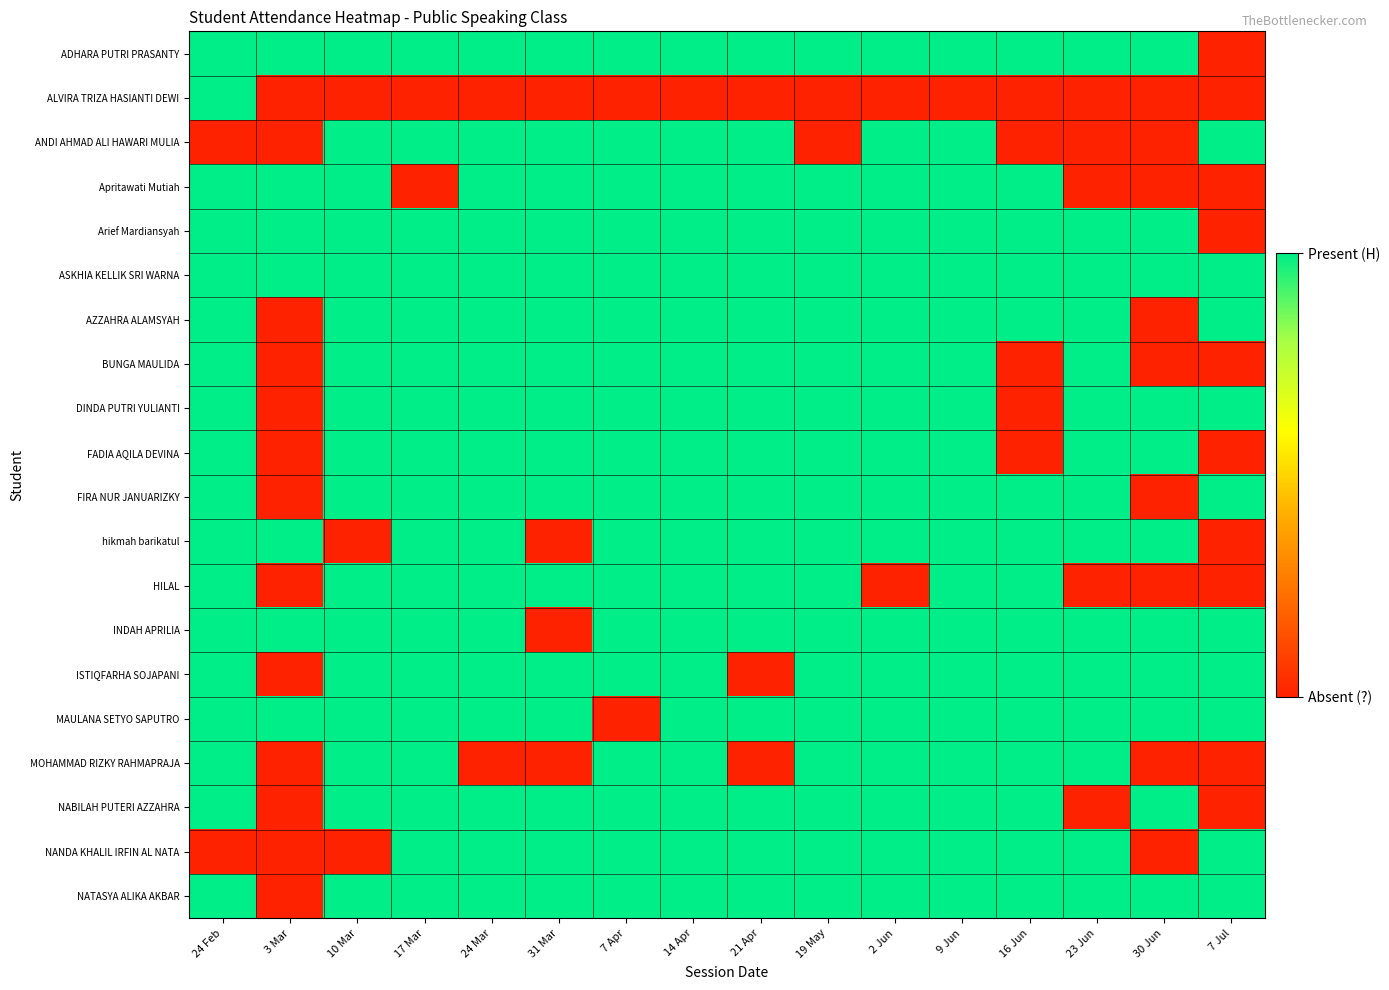

Reading left to right, extract all data points from this chart.

ADHARA PUTRI PRASANTY: 24 Feb=1	3 Mar=1	10 Mar=1	17 Mar=1	24 Mar=1	31 Mar=1	7 Apr=1	14 Apr=1	21 Apr=1	19 May=1	2 Jun=1	9 Jun=1	16 Jun=1	23 Jun=1	30 Jun=1	7 Jul=0
ALVIRA TRIZA HASIANTI DEWI: 24 Feb=1	3 Mar=0	10 Mar=0	17 Mar=0	24 Mar=0	31 Mar=0	7 Apr=0	14 Apr=0	21 Apr=0	19 May=0	2 Jun=0	9 Jun=0	16 Jun=0	23 Jun=0	30 Jun=0	7 Jul=0
ANDI AHMAD ALI HAWARI MULIA: 24 Feb=0	3 Mar=0	10 Mar=1	17 Mar=1	24 Mar=1	31 Mar=1	7 Apr=1	14 Apr=1	21 Apr=1	19 May=0	2 Jun=1	9 Jun=1	16 Jun=0	23 Jun=0	30 Jun=0	7 Jul=1
Apritawati Mutiah: 24 Feb=1	3 Mar=1	10 Mar=1	17 Mar=0	24 Mar=1	31 Mar=1	7 Apr=1	14 Apr=1	21 Apr=1	19 May=1	2 Jun=1	9 Jun=1	16 Jun=1	23 Jun=0	30 Jun=0	7 Jul=0
Arief Mardiansyah: 24 Feb=1	3 Mar=1	10 Mar=1	17 Mar=1	24 Mar=1	31 Mar=1	7 Apr=1	14 Apr=1	21 Apr=1	19 May=1	2 Jun=1	9 Jun=1	16 Jun=1	23 Jun=1	30 Jun=1	7 Jul=0
ASKHIA KELLIK SRI WARNA: 24 Feb=1	3 Mar=1	10 Mar=1	17 Mar=1	24 Mar=1	31 Mar=1	7 Apr=1	14 Apr=1	21 Apr=1	19 May=1	2 Jun=1	9 Jun=1	16 Jun=1	23 Jun=1	30 Jun=1	7 Jul=1
AZZAHRA ALAMSYAH: 24 Feb=1	3 Mar=0	10 Mar=1	17 Mar=1	24 Mar=1	31 Mar=1	7 Apr=1	14 Apr=1	21 Apr=1	19 May=1	2 Jun=1	9 Jun=1	16 Jun=1	23 Jun=1	30 Jun=0	7 Jul=1
BUNGA MAULIDA: 24 Feb=1	3 Mar=0	10 Mar=1	17 Mar=1	24 Mar=1	31 Mar=1	7 Apr=1	14 Apr=1	21 Apr=1	19 May=1	2 Jun=1	9 Jun=1	16 Jun=0	23 Jun=1	30 Jun=0	7 Jul=0
DINDA PUTRI YULIANTI: 24 Feb=1	3 Mar=0	10 Mar=1	17 Mar=1	24 Mar=1	31 Mar=1	7 Apr=1	14 Apr=1	21 Apr=1	19 May=1	2 Jun=1	9 Jun=1	16 Jun=0	23 Jun=1	30 Jun=1	7 Jul=1
FADIA AQILA DEVINA: 24 Feb=1	3 Mar=0	10 Mar=1	17 Mar=1	24 Mar=1	31 Mar=1	7 Apr=1	14 Apr=1	21 Apr=1	19 May=1	2 Jun=1	9 Jun=1	16 Jun=0	23 Jun=1	30 Jun=1	7 Jul=0
FIRA NUR JANUARIZKY: 24 Feb=1	3 Mar=0	10 Mar=1	17 Mar=1	24 Mar=1	31 Mar=1	7 Apr=1	14 Apr=1	21 Apr=1	19 May=1	2 Jun=1	9 Jun=1	16 Jun=1	23 Jun=1	30 Jun=0	7 Jul=1
hikmah barikatul: 24 Feb=1	3 Mar=1	10 Mar=0	17 Mar=1	24 Mar=1	31 Mar=0	7 Apr=1	14 Apr=1	21 Apr=1	19 May=1	2 Jun=1	9 Jun=1	16 Jun=1	23 Jun=1	30 Jun=1	7 Jul=0
HILAL: 24 Feb=1	3 Mar=0	10 Mar=1	17 Mar=1	24 Mar=1	31 Mar=1	7 Apr=1	14 Apr=1	21 Apr=1	19 May=1	2 Jun=0	9 Jun=1	16 Jun=1	23 Jun=0	30 Jun=0	7 Jul=0
INDAH APRILIA: 24 Feb=1	3 Mar=1	10 Mar=1	17 Mar=1	24 Mar=1	31 Mar=0	7 Apr=1	14 Apr=1	21 Apr=1	19 May=1	2 Jun=1	9 Jun=1	16 Jun=1	23 Jun=1	30 Jun=1	7 Jul=1
ISTIQFARHA SOJAPANI: 24 Feb=1	3 Mar=0	10 Mar=1	17 Mar=1	24 Mar=1	31 Mar=1	7 Apr=1	14 Apr=1	21 Apr=0	19 May=1	2 Jun=1	9 Jun=1	16 Jun=1	23 Jun=1	30 Jun=1	7 Jul=1
MAULANA SETYO SAPUTRO: 24 Feb=1	3 Mar=1	10 Mar=1	17 Mar=1	24 Mar=1	31 Mar=1	7 Apr=0	14 Apr=1	21 Apr=1	19 May=1	2 Jun=1	9 Jun=1	16 Jun=1	23 Jun=1	30 Jun=1	7 Jul=1
MOHAMMAD RIZKY RAHMAPRAJA: 24 Feb=1	3 Mar=0	10 Mar=1	17 Mar=1	24 Mar=0	31 Mar=0	7 Apr=1	14 Apr=1	21 Apr=0	19 May=1	2 Jun=1	9 Jun=1	16 Jun=1	23 Jun=1	30 Jun=0	7 Jul=0
NABILAH PUTERI AZZAHRA: 24 Feb=1	3 Mar=0	10 Mar=1	17 Mar=1	24 Mar=1	31 Mar=1	7 Apr=1	14 Apr=1	21 Apr=1	19 May=1	2 Jun=1	9 Jun=1	16 Jun=1	23 Jun=0	30 Jun=1	7 Jul=0
NANDA KHALIL IRFIN AL NATA: 24 Feb=0	3 Mar=0	10 Mar=0	17 Mar=1	24 Mar=1	31 Mar=1	7 Apr=1	14 Apr=1	21 Apr=1	19 May=1	2 Jun=1	9 Jun=1	16 Jun=1	23 Jun=1	30 Jun=0	7 Jul=1
NATASYA ALIKA AKBAR: 24 Feb=1	3 Mar=0	10 Mar=1	17 Mar=1	24 Mar=1	31 Mar=1	7 Apr=1	14 Apr=1	21 Apr=1	19 May=1	2 Jun=1	9 Jun=1	16 Jun=1	23 Jun=1	30 Jun=1	7 Jul=1